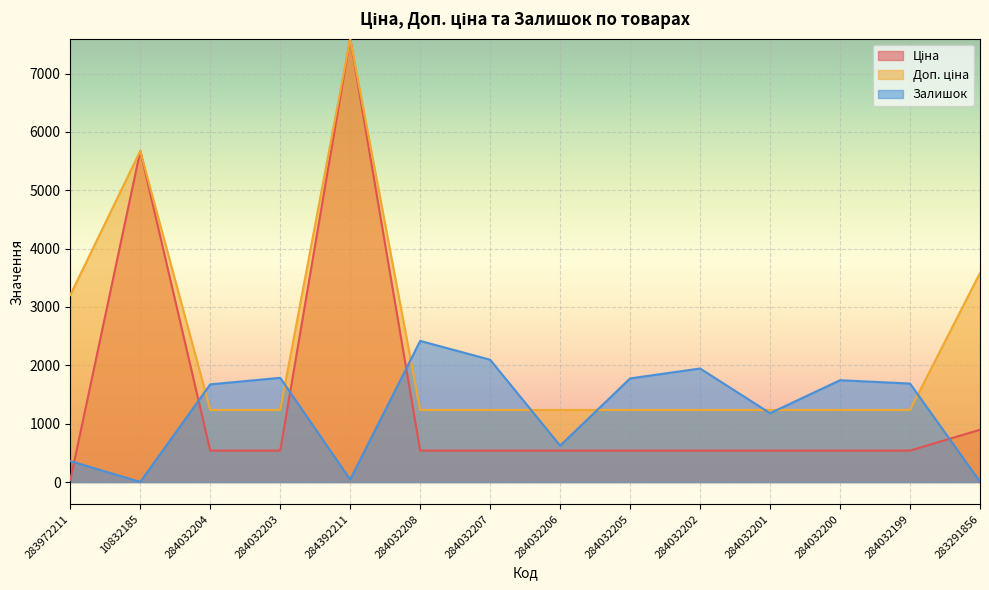

What is the difference between the highest and lowest values at 284032201?

696.4